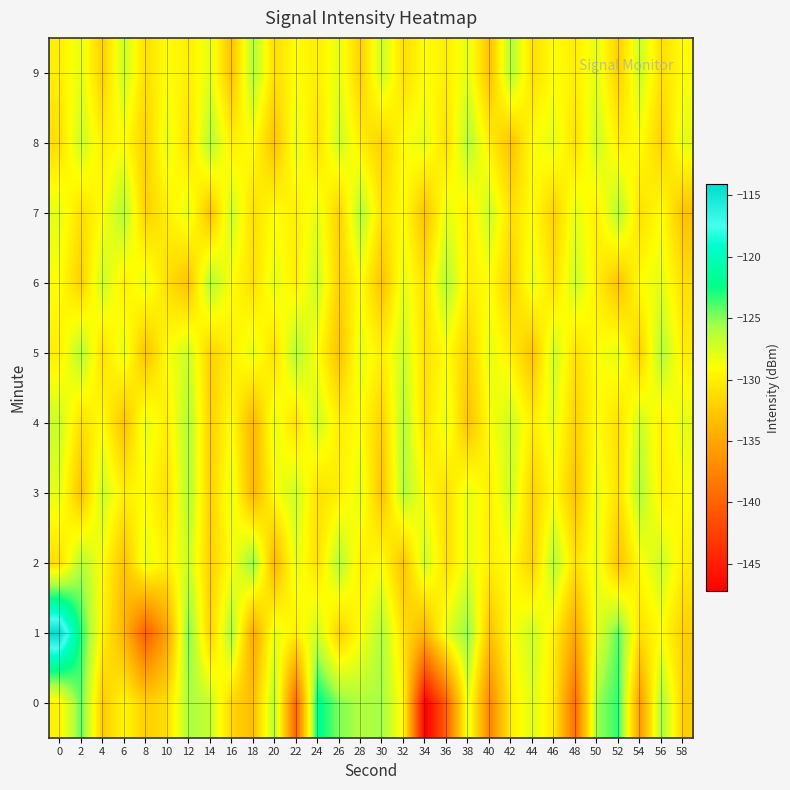

How many distinct data groups are displayed?

10